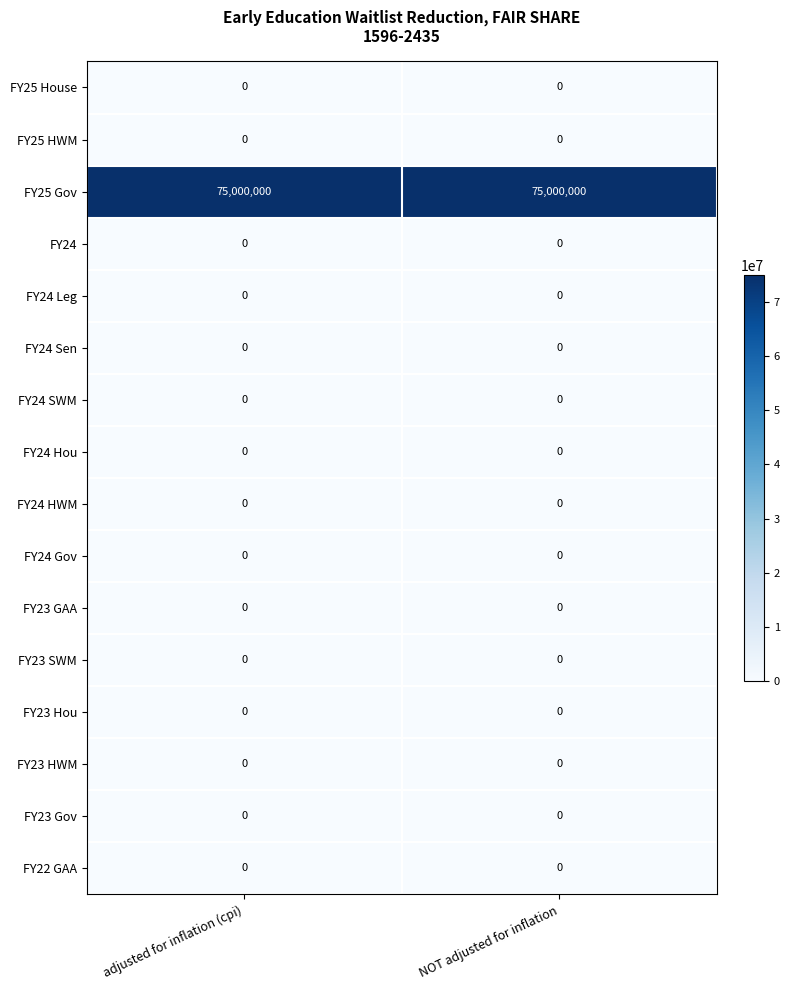

What is the spread (max minus min) of values at adjusted for inflation (cpi)?

75000000